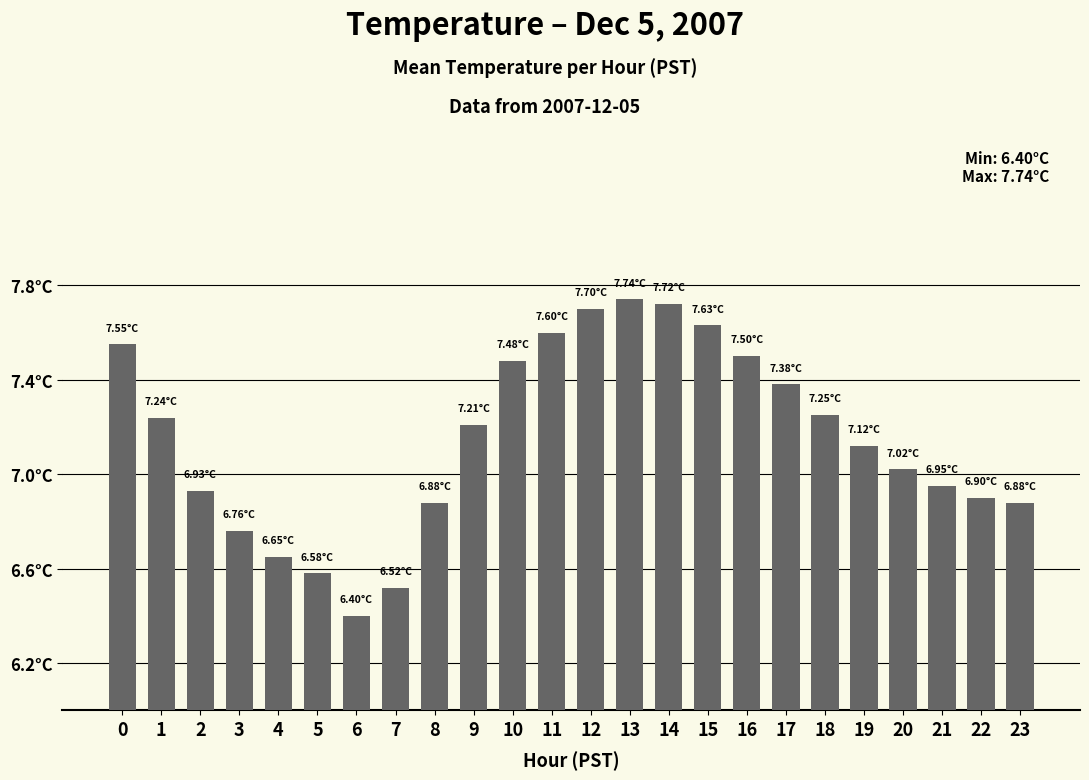

Does the chart contain any negative values?

No